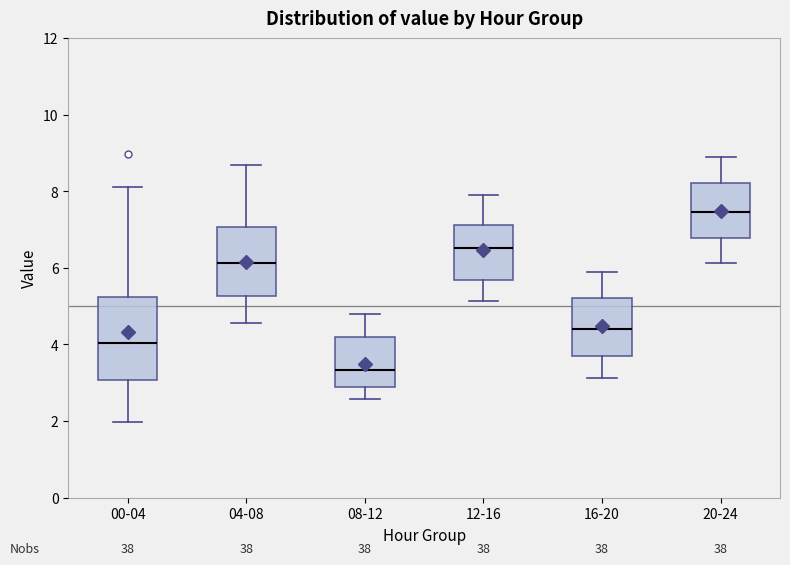

Where does the upper whisker of the box for 20-24 end on the y-axis? The values are not printed on the chart, so give them approximately, as read against the axis.

8.8